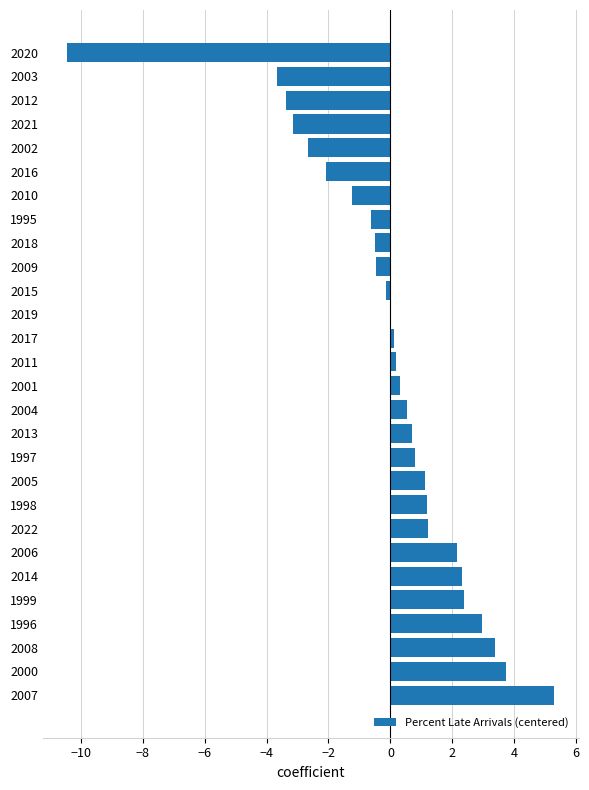

How many series are shown in this chart?

1